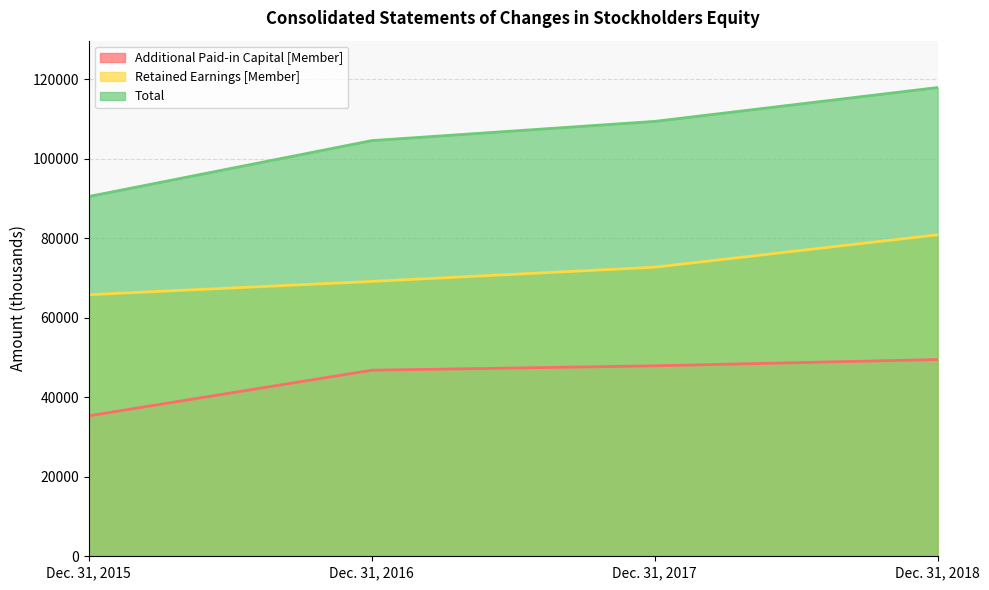

Count the number of data series in this chart.

3